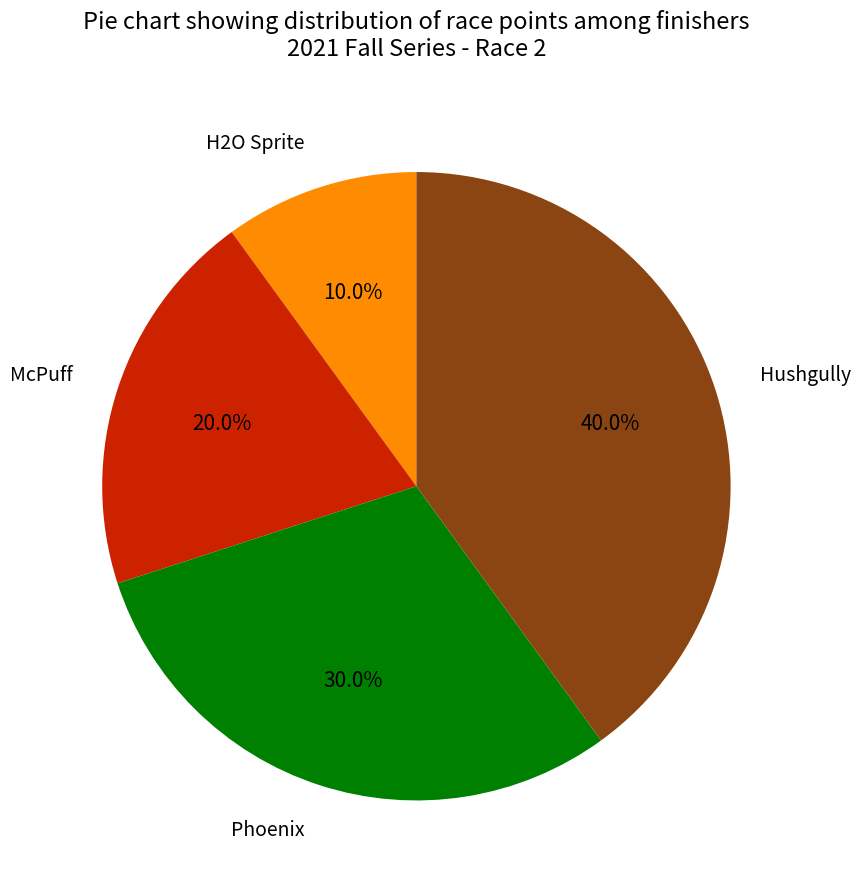

Is there any slice that represents more than half of the pie?

No